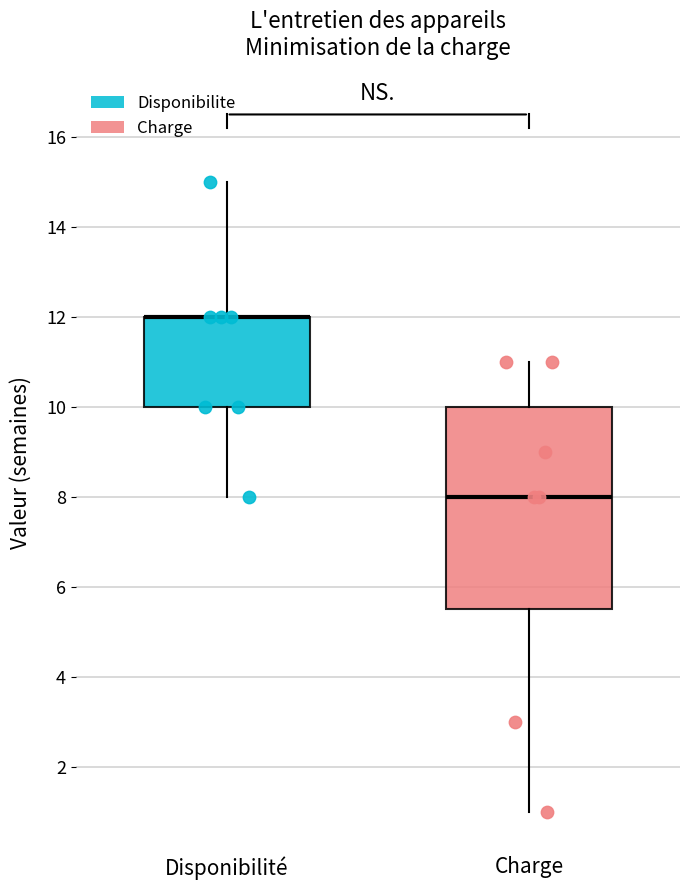

Where does the lower whisker of the box for Disponibilité end on the y-axis? The values are not printed on the chart, so give them approximately, as read against the axis.

8.0